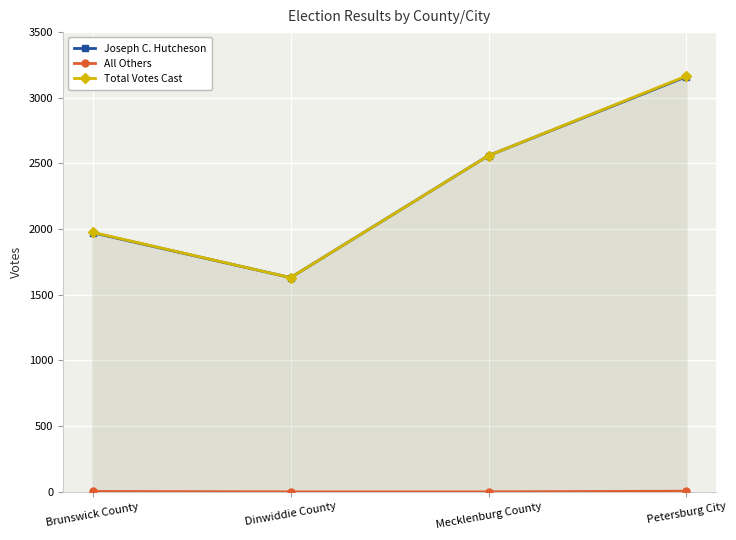

What is the value of the Joseph C. Hutcheson point at the 1st from the left?

1973